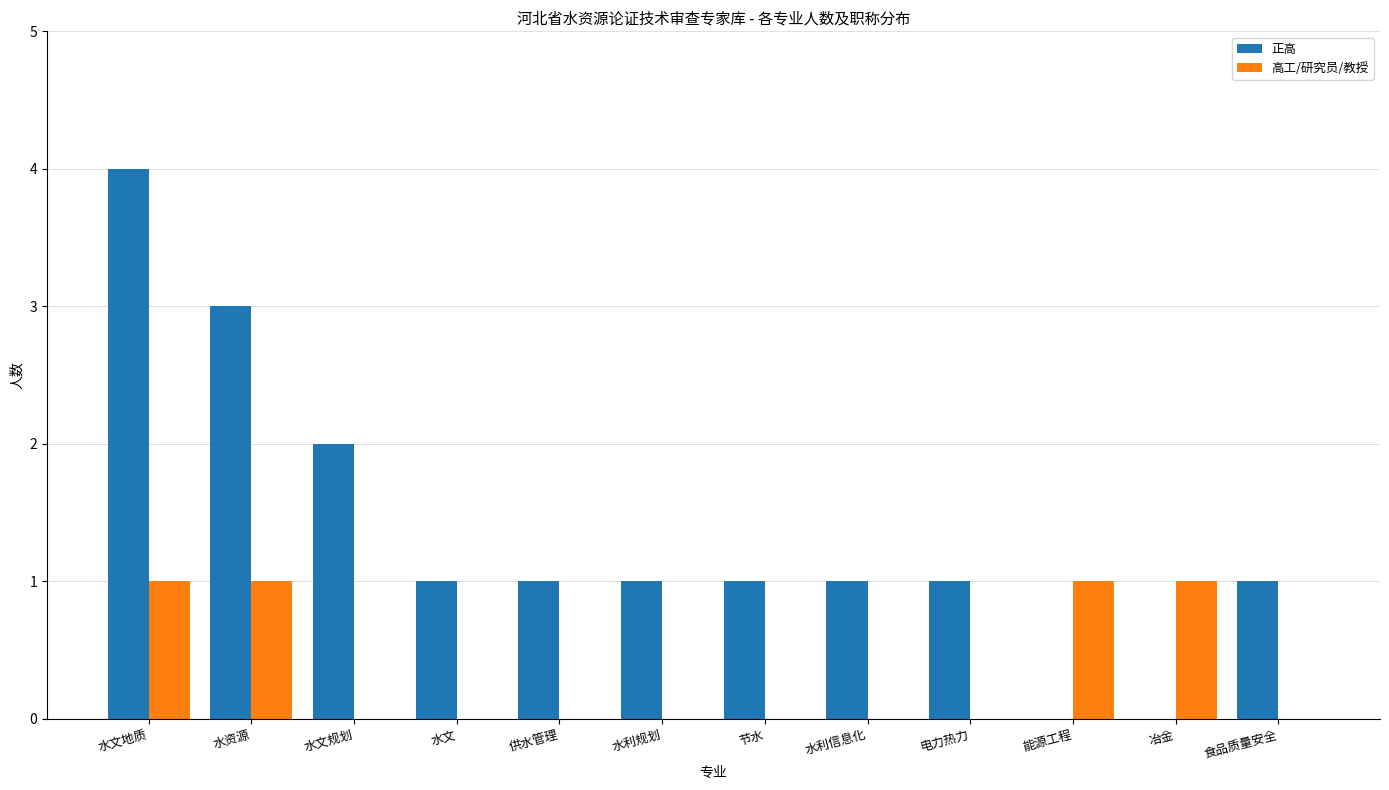

Reading left to right, list all the values displayed in this chart.

正高: 4	3	2	1	1	1	1	1	1	0	0	1
高工/研究员/教授: 1	1	0	0	0	0	0	0	0	1	1	0